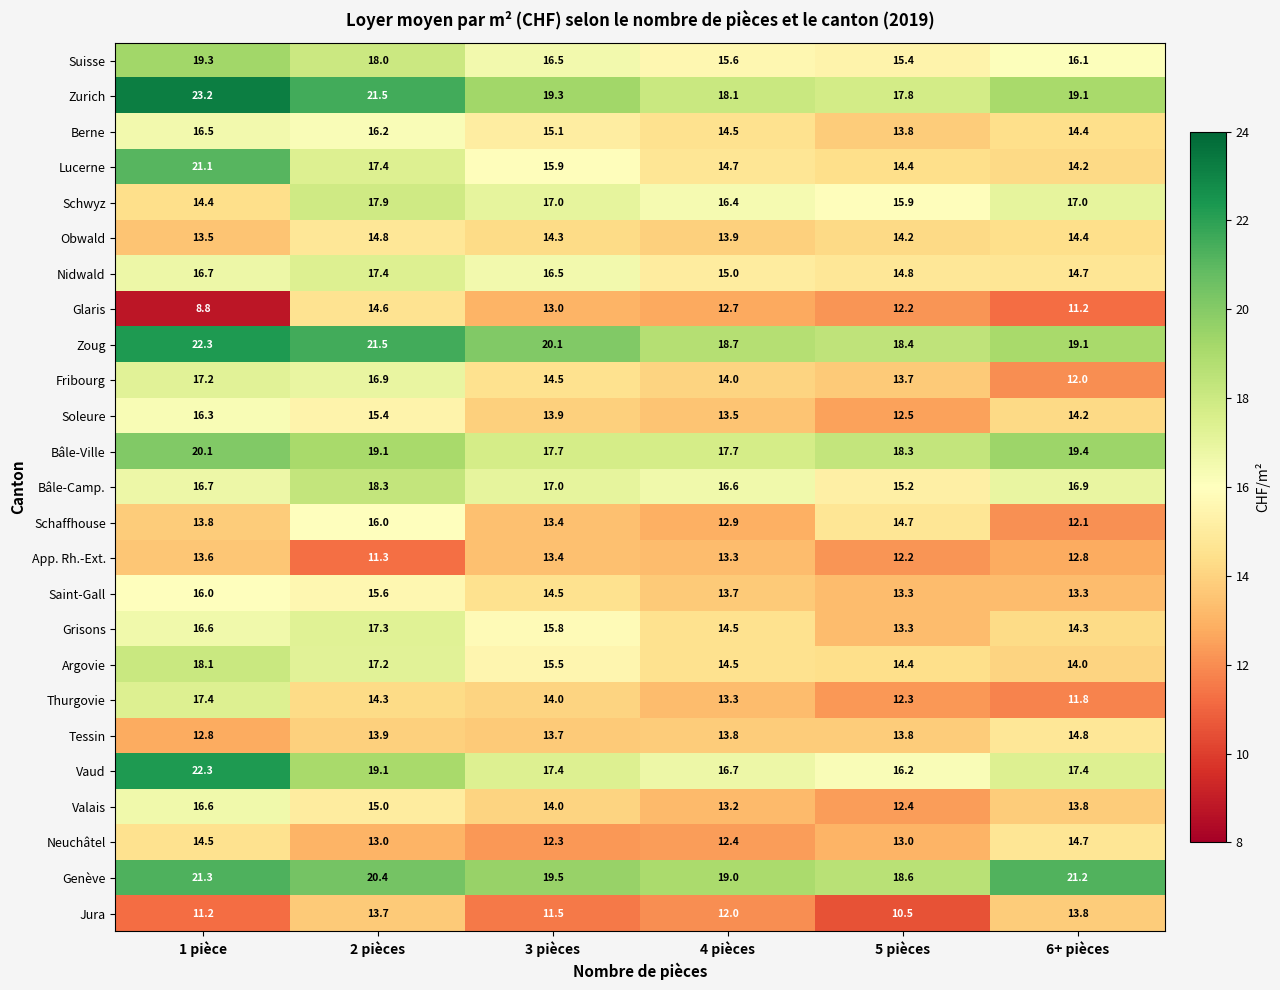

How many distinct data groups are displayed?

25